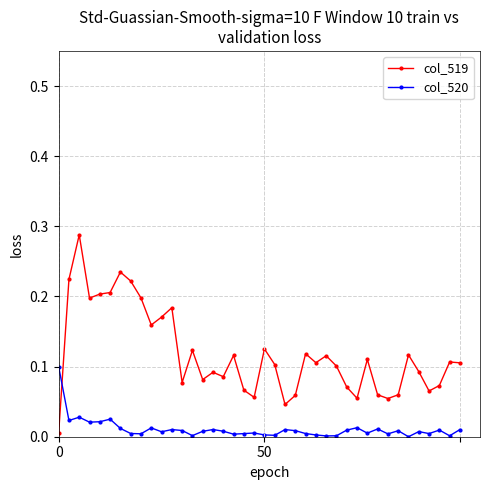

True or false: col_520 has more than 1 points higher than both neighbors.

True